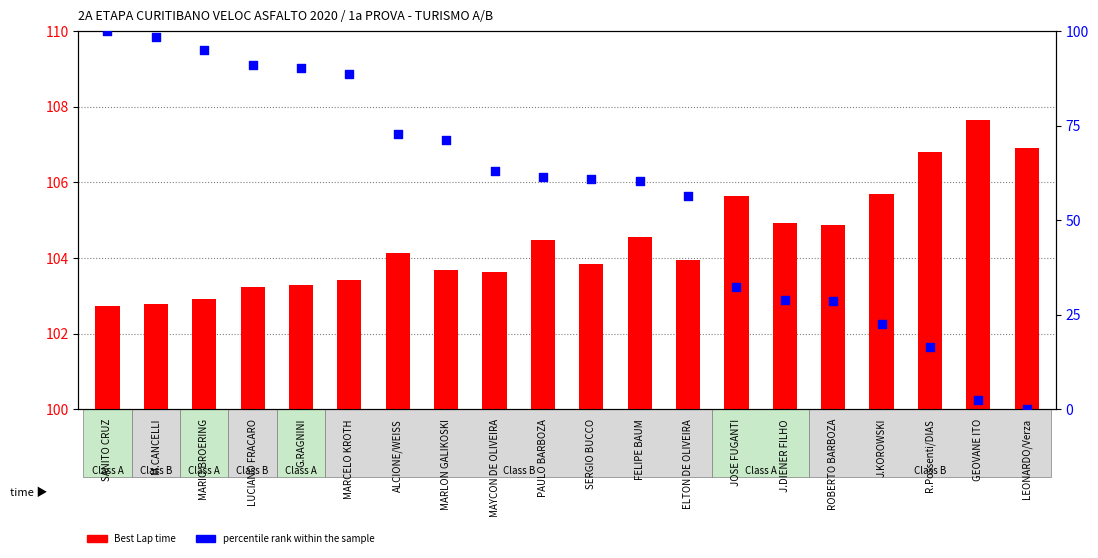

What are all the series names shown in the legend?

Best Lap time, percentile rank within the sample